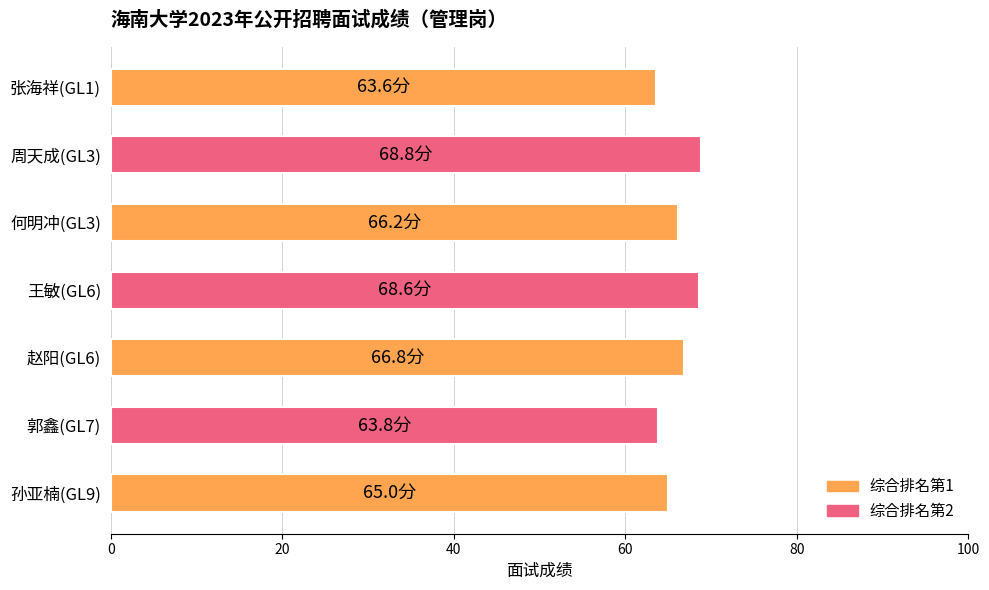

How many bars are there in total?

7